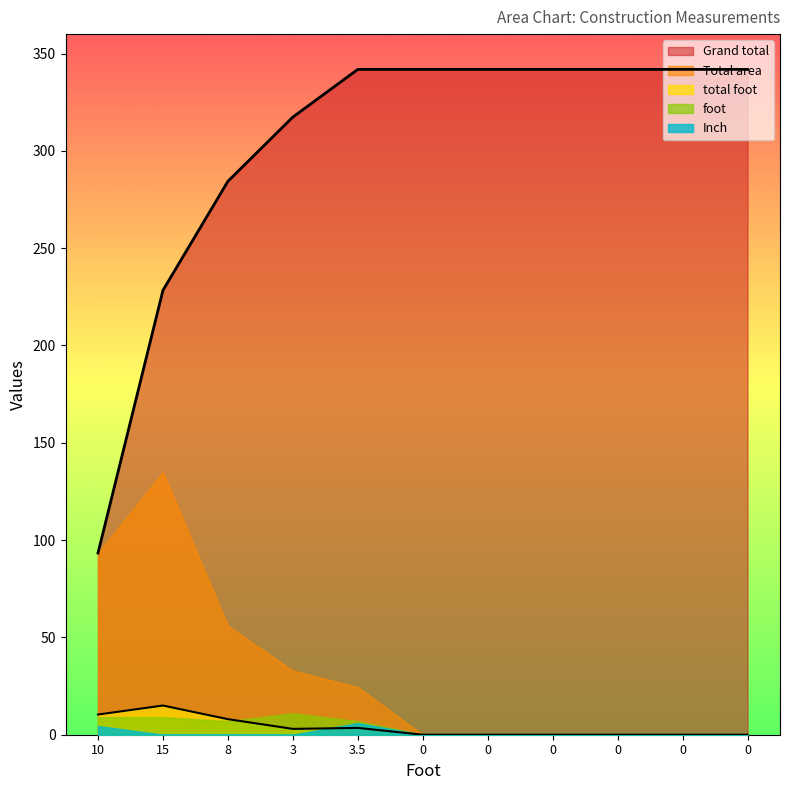

True or false: Grand total and Inch intersect in this chart.

False